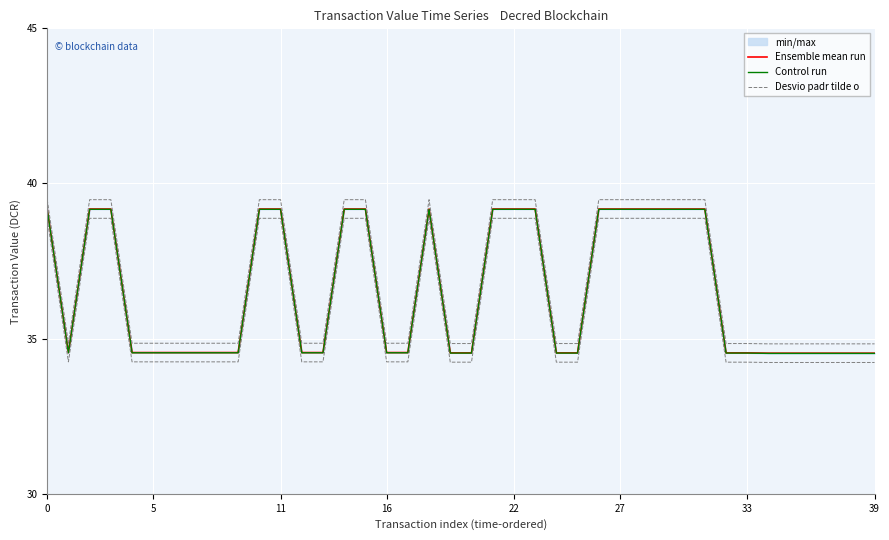

Where is Control run nearest to the value 36?

5